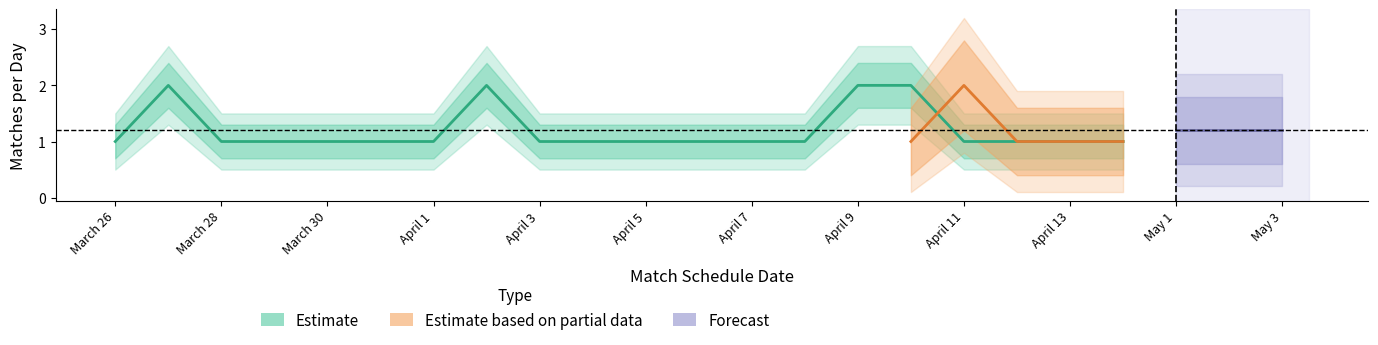

What is the label of the 20th point from the right?

March 26